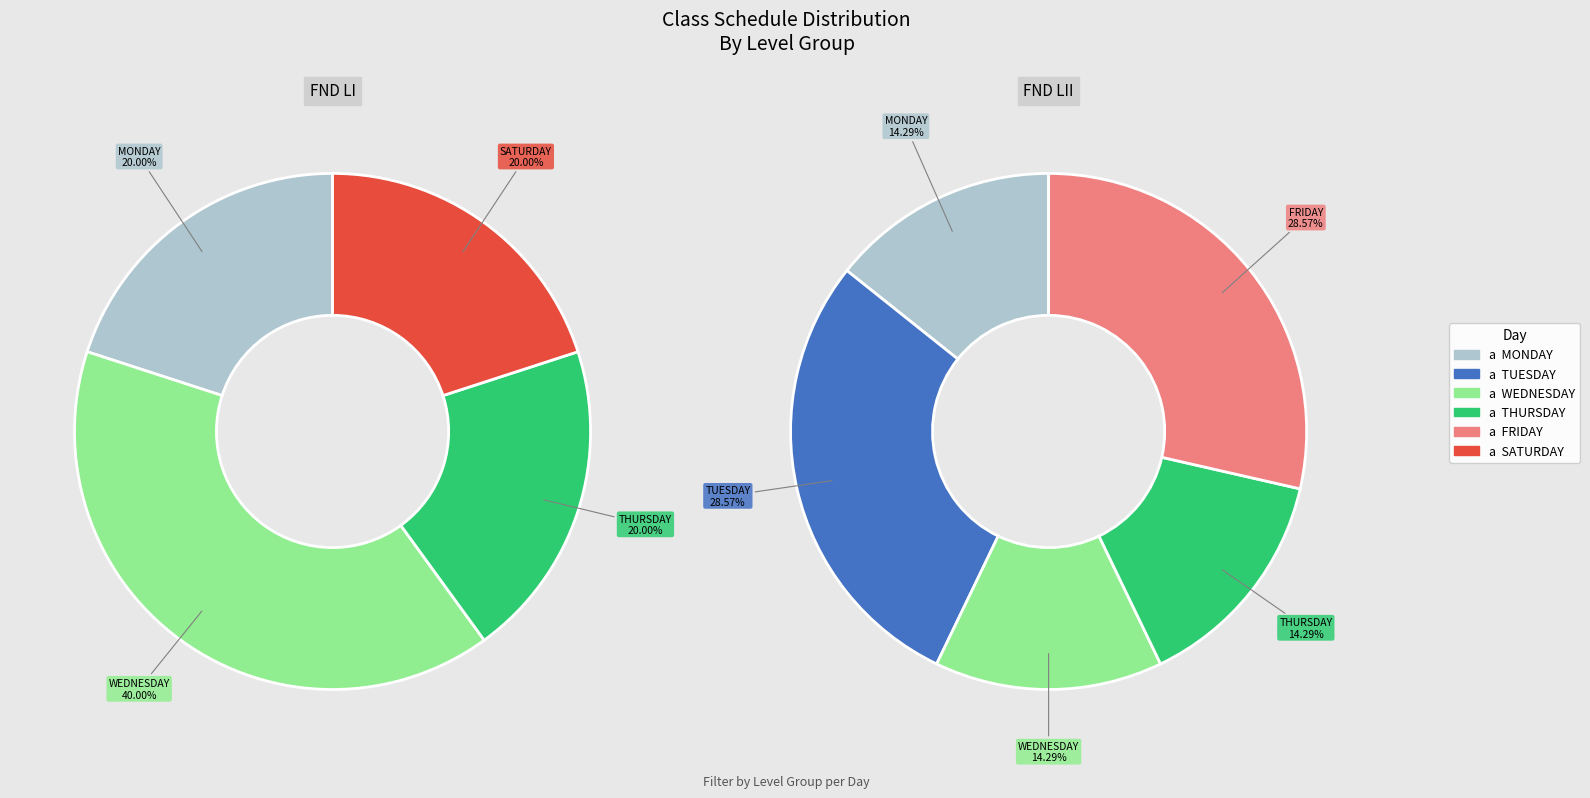

Which has a higher value, TUESDAY or MONDAY?

MONDAY